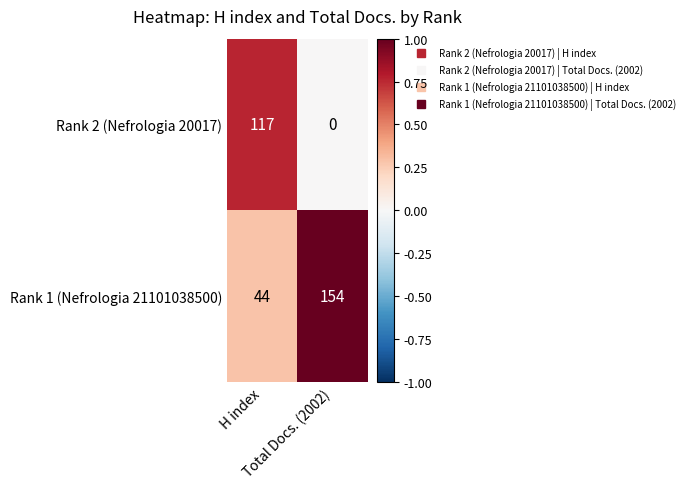

List the series in order of their peak value, highest first.

Rank 1 (Nefrologia 21101038500), Rank 2 (Nefrologia 20017)